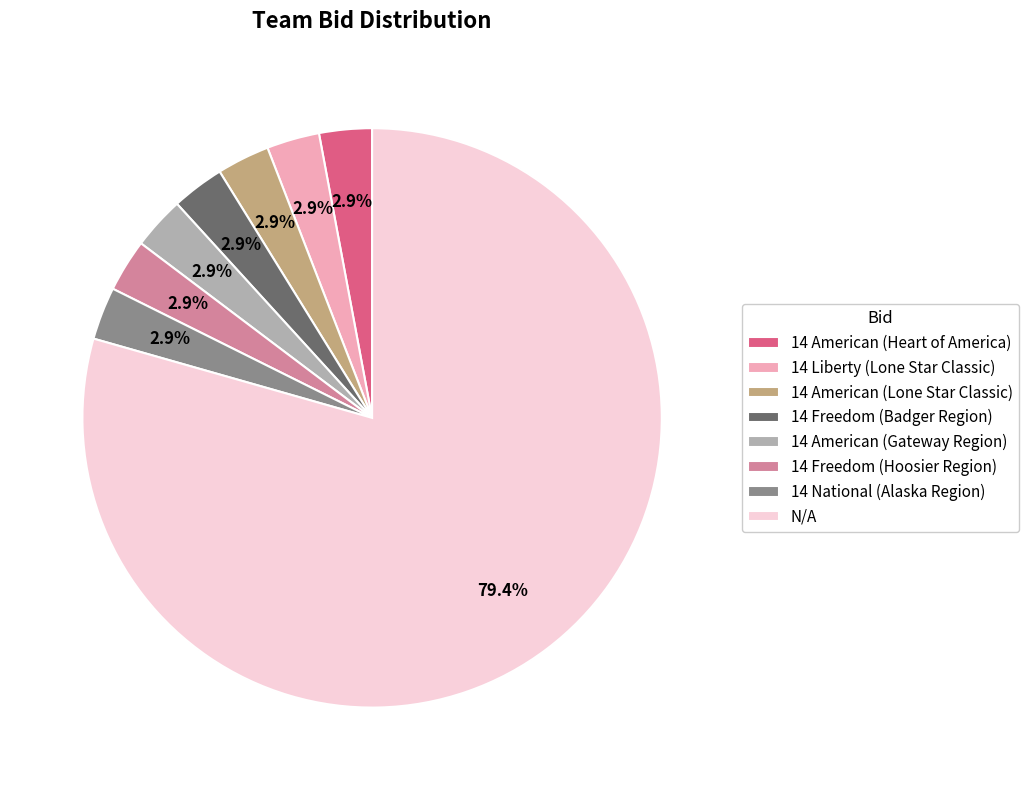

What is the majority slice?

N/A